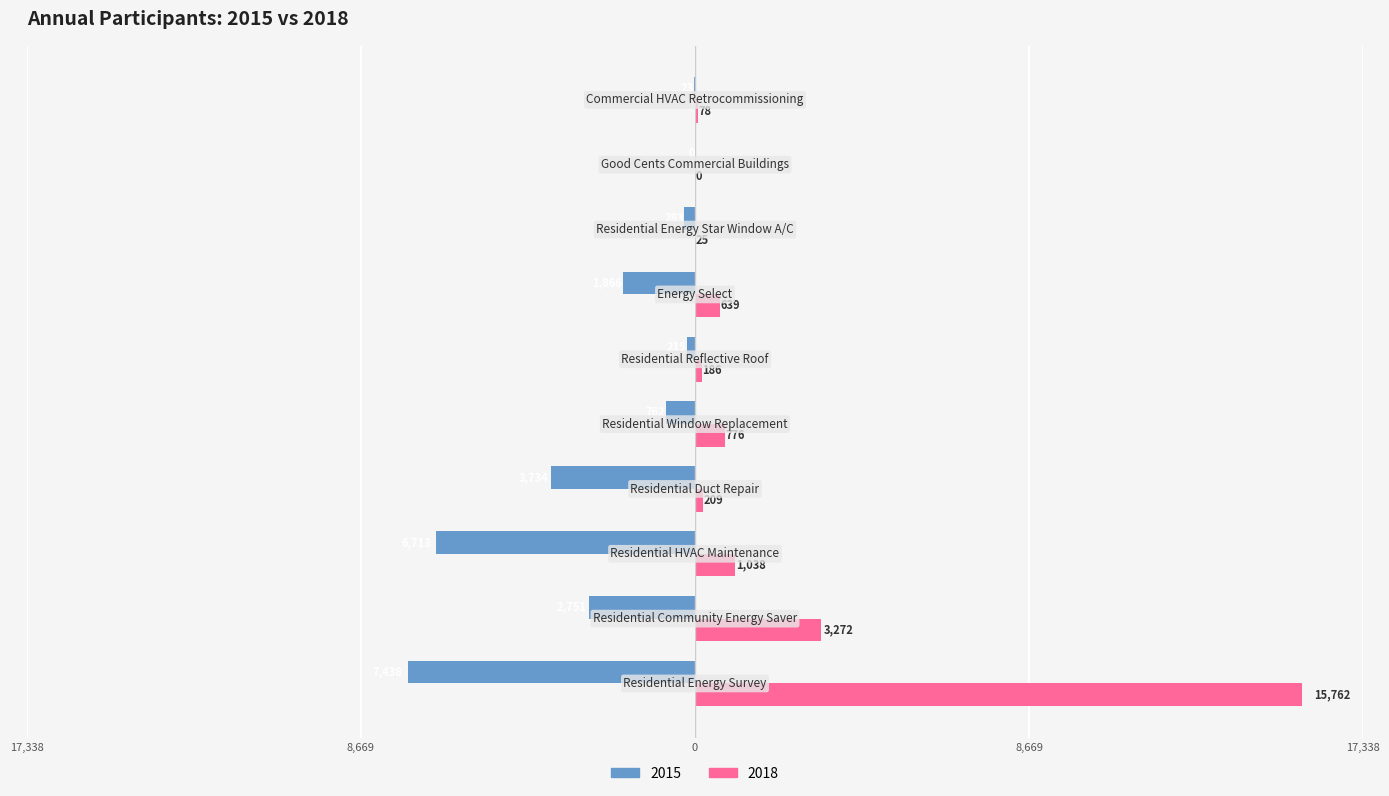

Reading left to right, extract all data points from this chart.

2018: Residential Energy Survey=15762	Residential Community Energy Saver=3272	Residential HVAC Maintenance=1038	Residential Duct Repair=209	Residential Window Replacement=776	Residential Reflective Roof=186	Energy Select=639	Residential Energy Star Window A/C=25	Good Cents Commercial Buildings=0	Commercial HVAC Retrocommissioning=78
2015: Residential Energy Survey=-7438	Residential Community Energy Saver=-2751	Residential HVAC Maintenance=-6713	Residential Duct Repair=-3734	Residential Window Replacement=-762	Residential Reflective Roof=-215	Energy Select=-1866	Residential Energy Star Window A/C=-283	Good Cents Commercial Buildings=0	Commercial HVAC Retrocommissioning=-23